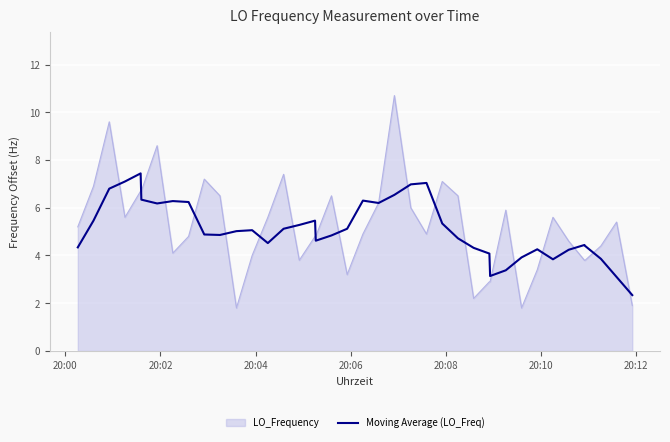

What is the minimum value for LO_Frequency?

1.8